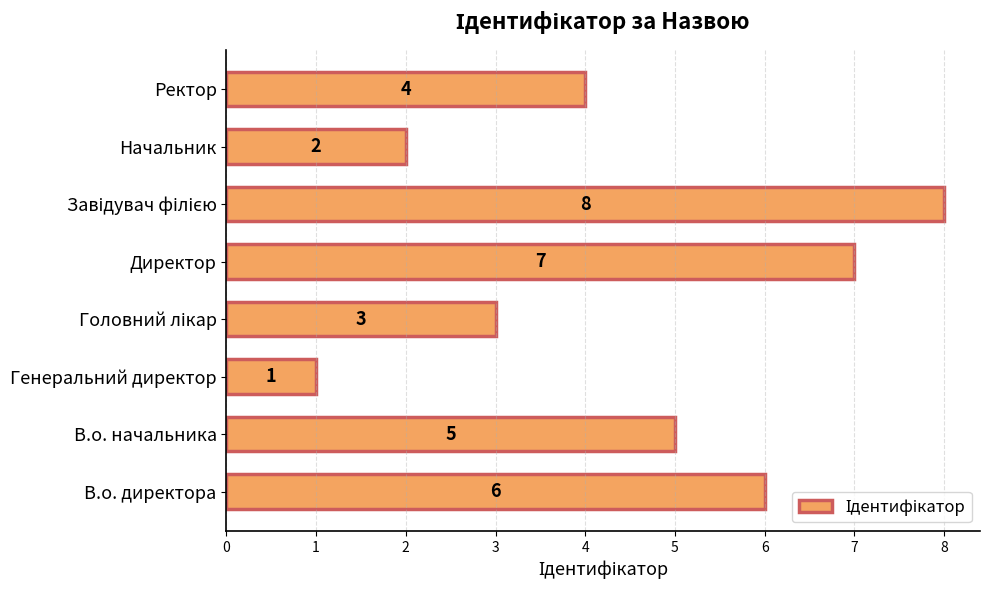

At which label is the value closest to 4?

Ректор